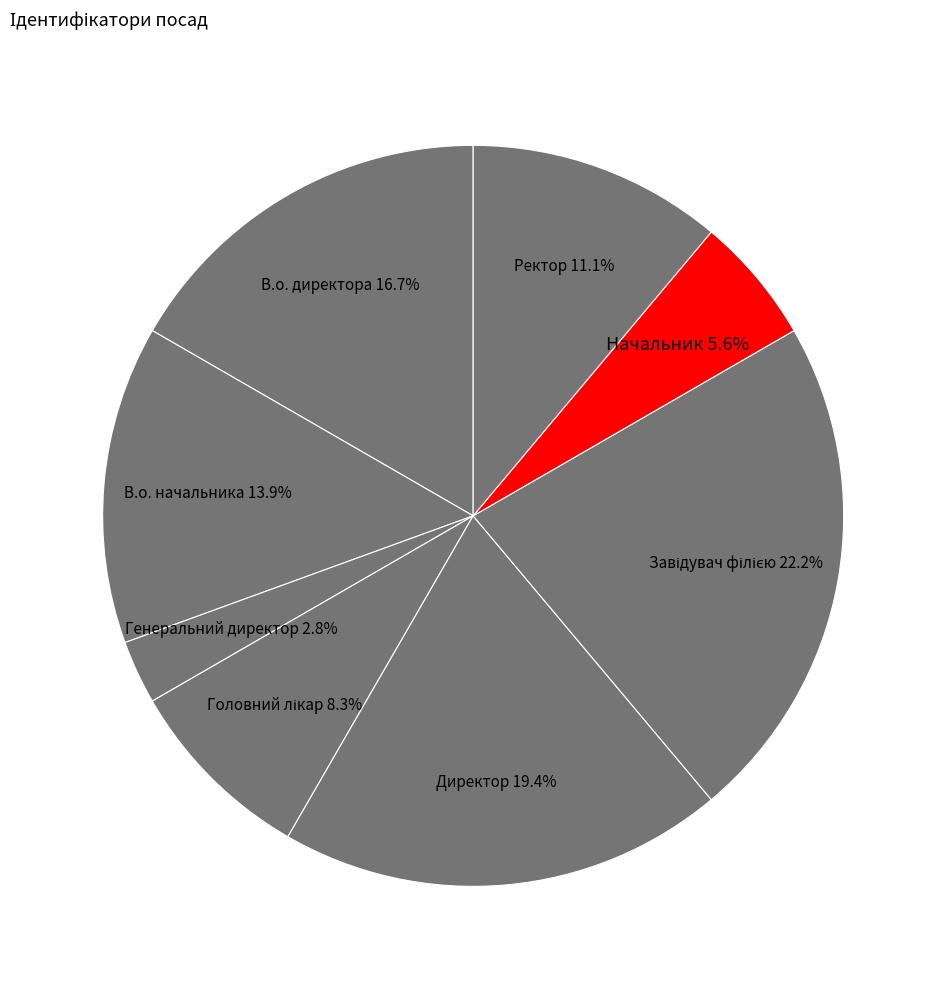

Is there a majority slice in this chart?

No